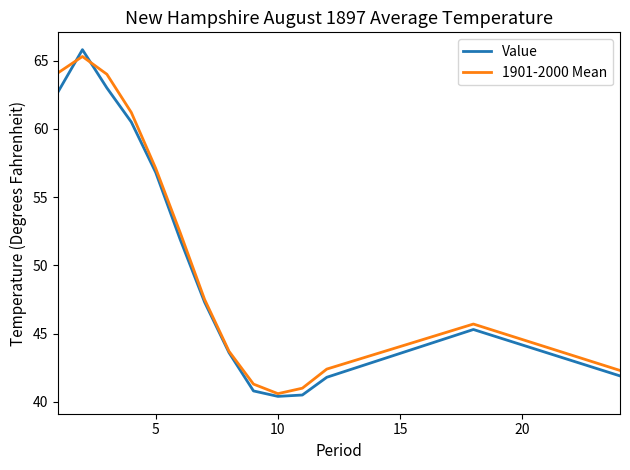

What is the maximum value shown in the chart?

65.8